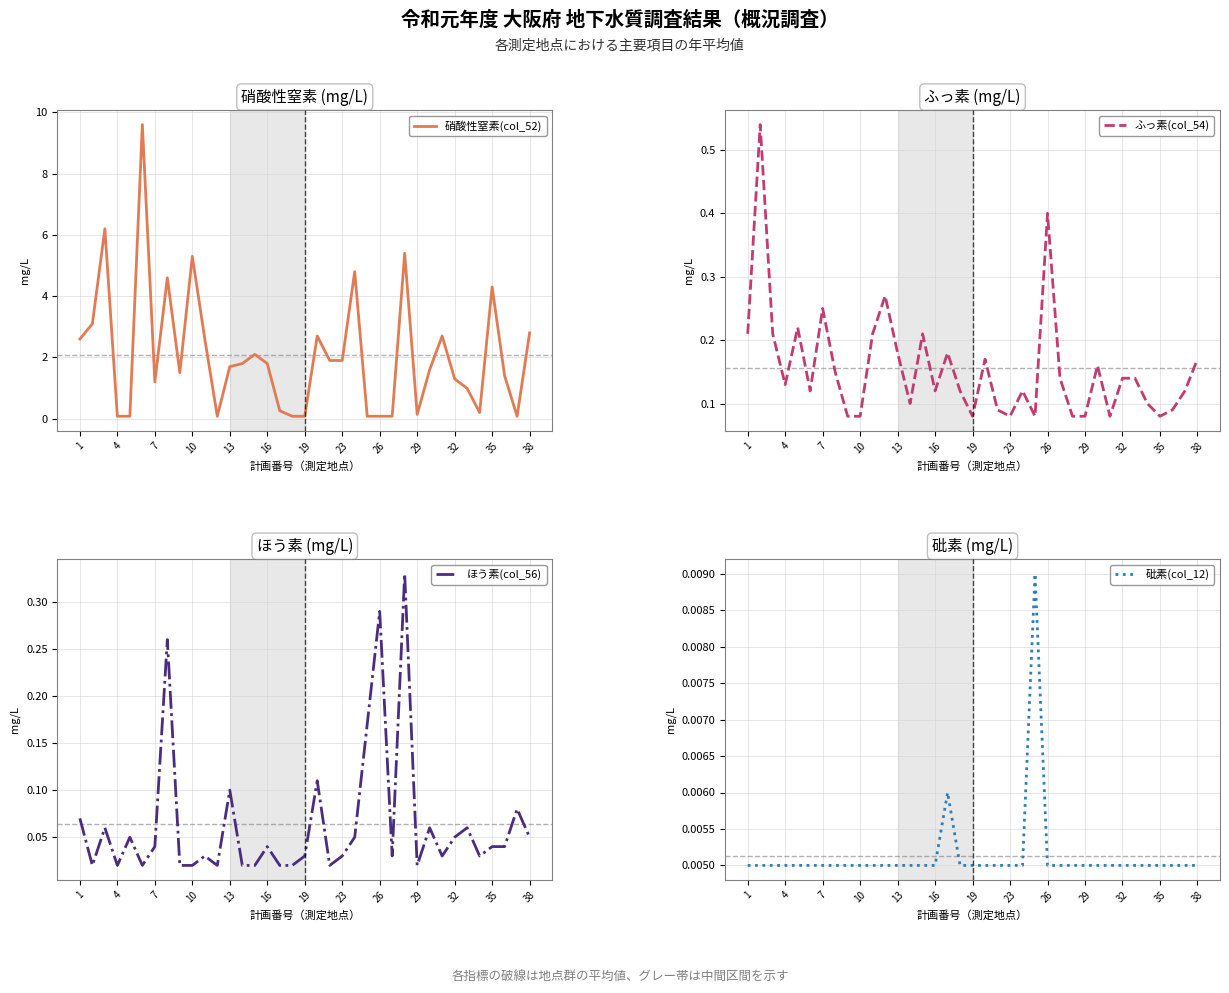

Which label corresponds to the smallest value in the chart?

1